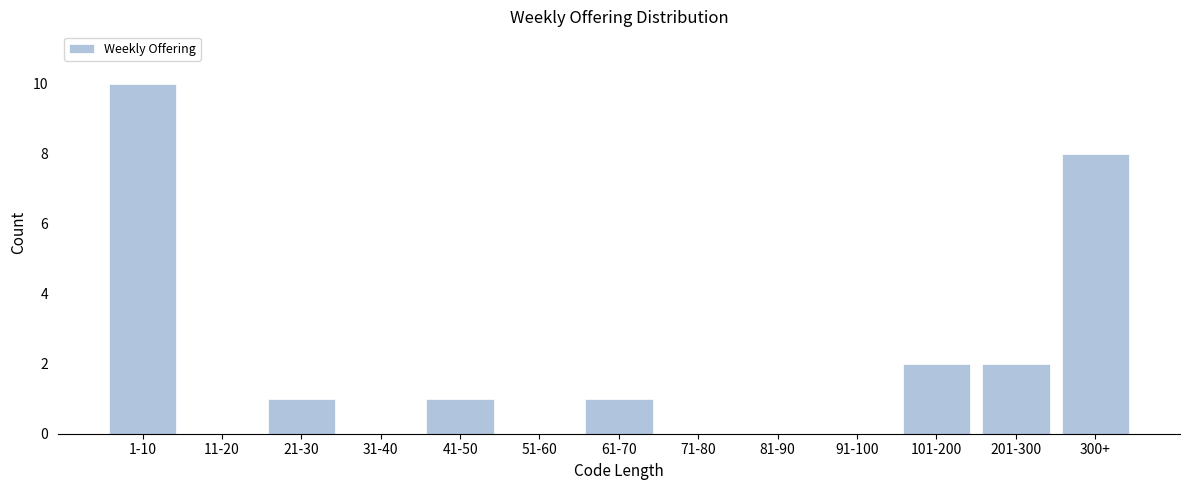

Reading left to right, what are all the values shown in this chart?

1-10=10	11-20=0	21-30=1	31-40=0	41-50=1	51-60=0	61-70=1	71-80=0	81-90=0	91-100=0	101-200=2	201-300=2	300+=8